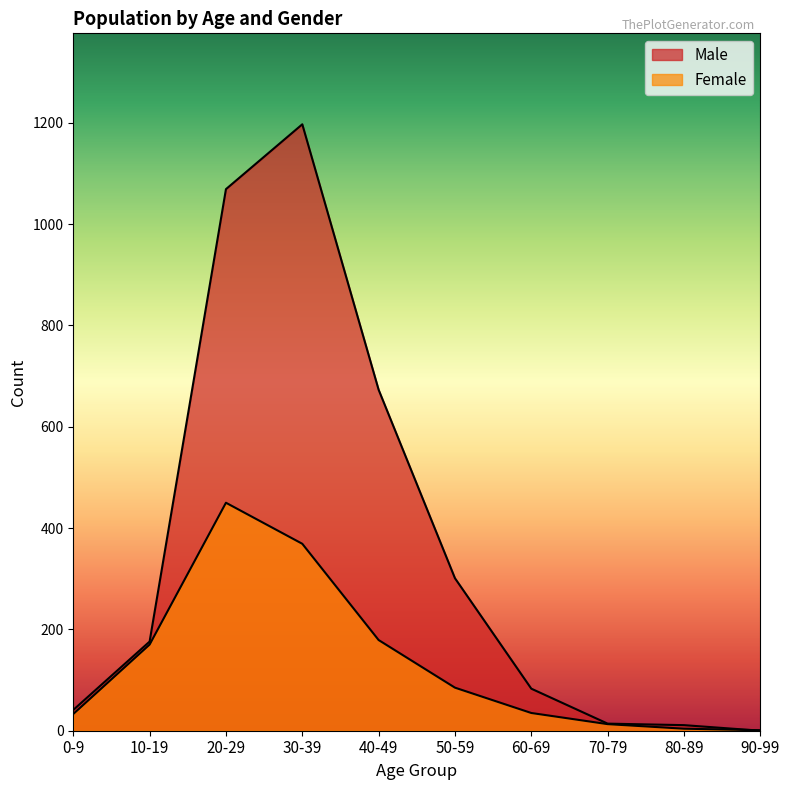

Between which two adjacent categories do Male and Female first intersect?

80-89 and 90-99